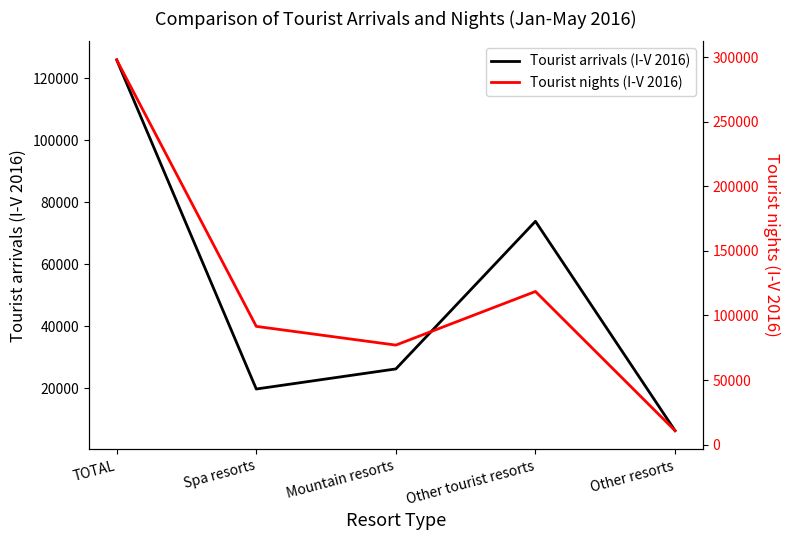

The Tourist arrivals (I-V 2016) series shows 6249 at Other resorts. True or false?

True